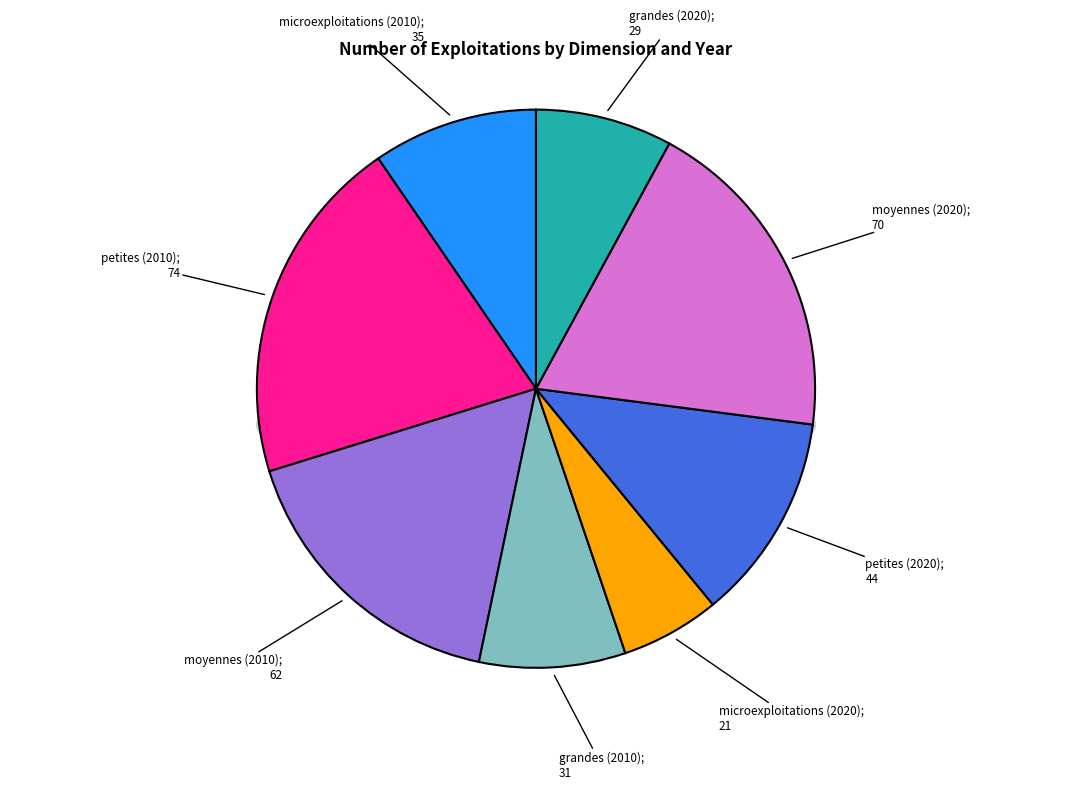

Rank the categories by value from lowest to highest.

microexploitations (2020), grandes (2020), grandes (2010), microexploitations (2010), petites (2020), moyennes (2010), moyennes (2020), petites (2010)